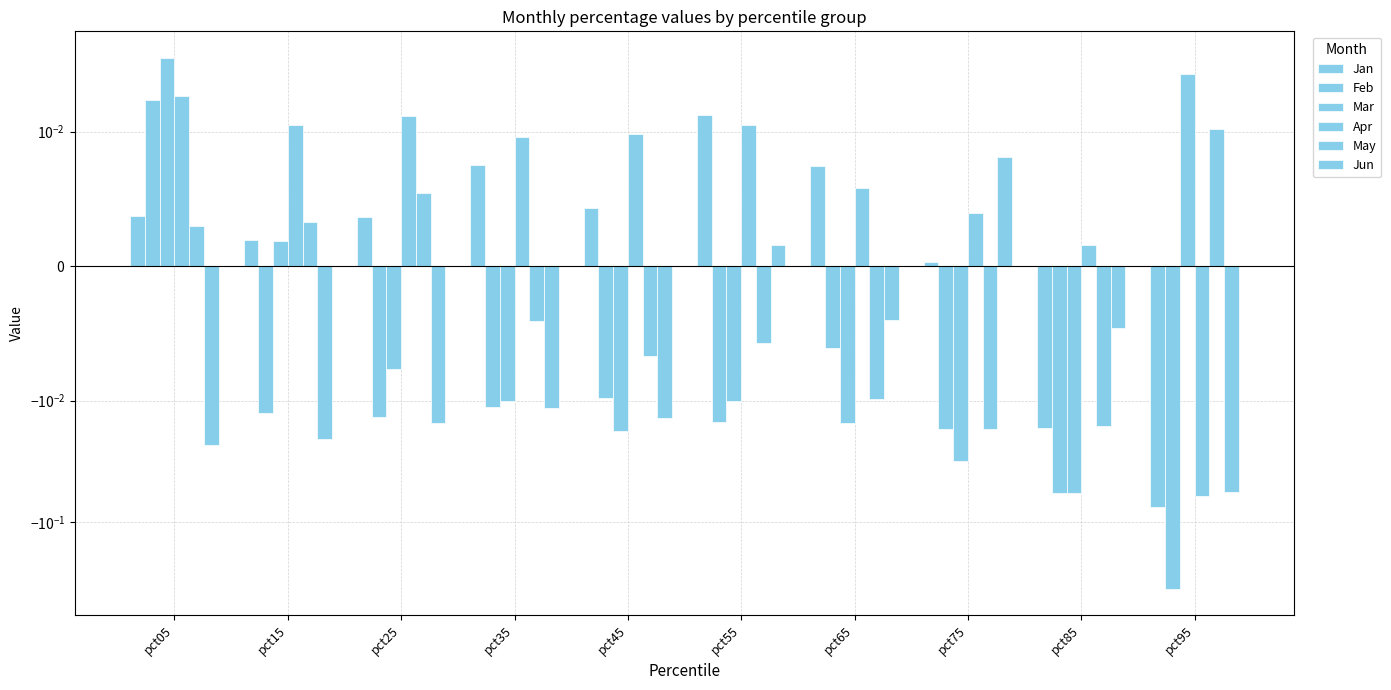

Reading left to right, list all the values displayed in this chart.

Jan: pct05=0.0	pct15=0.0	pct25=0.0	pct35=0.0	pct45=0.0	pct55=0.0	pct65=0.0	pct75=0.0	pct85=-0.0	pct95=-0.1
Feb: pct05=0.0	pct15=-0.0	pct25=-0.0	pct35=-0.0	pct45=-0.0	pct55=-0.0	pct65=-0.0	pct75=-0.0	pct85=-0.1	pct95=-0.4
Mar: pct05=0.0	pct15=0.0	pct25=-0.0	pct35=-0.0	pct45=-0.0	pct55=-0.0	pct65=-0.0	pct75=-0.0	pct85=-0.1	pct95=0.0
Apr: pct05=0.0	pct15=0.0	pct25=0.0	pct35=0.0	pct45=0.0	pct55=0.0	pct65=0.0	pct75=0.0	pct85=0.0	pct95=-0.1
May: pct05=0.0	pct15=0.0	pct25=0.0	pct35=-0.0	pct45=-0.0	pct55=-0.0	pct65=-0.0	pct75=-0.0	pct85=-0.0	pct95=0.0
Jun: pct05=-0.0	pct15=-0.0	pct25=-0.0	pct35=-0.0	pct45=-0.0	pct55=0.0	pct65=-0.0	pct75=0.0	pct85=-0.0	pct95=-0.1